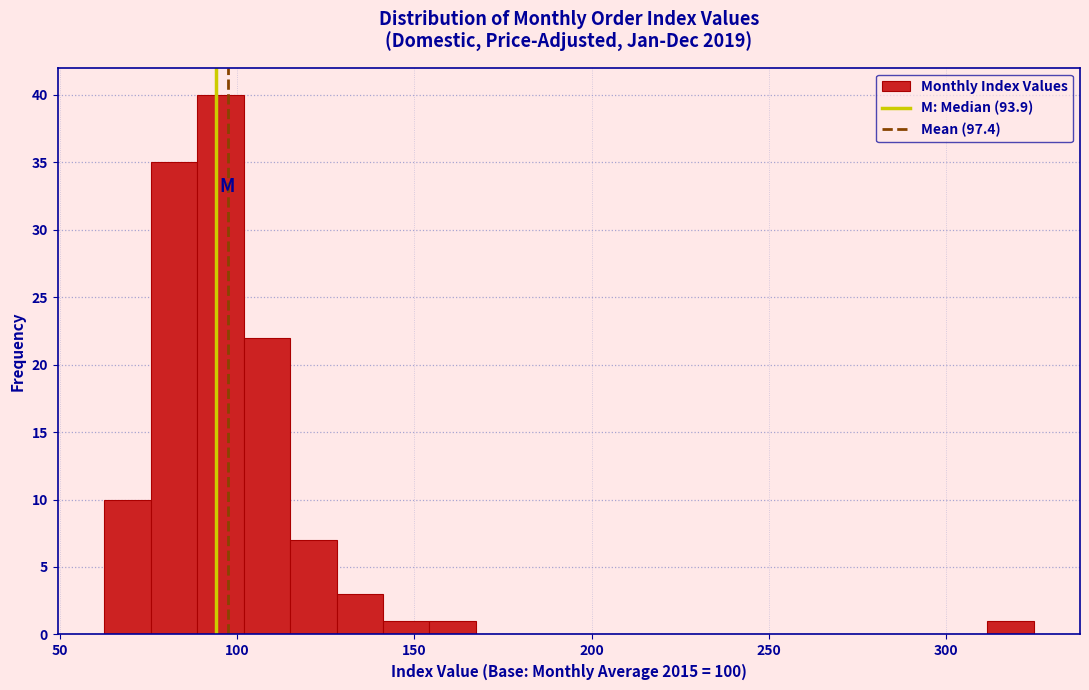

Around what value on the x-axis is the tallest bar? Give the approximate position of its centre, as read against the axis.

95